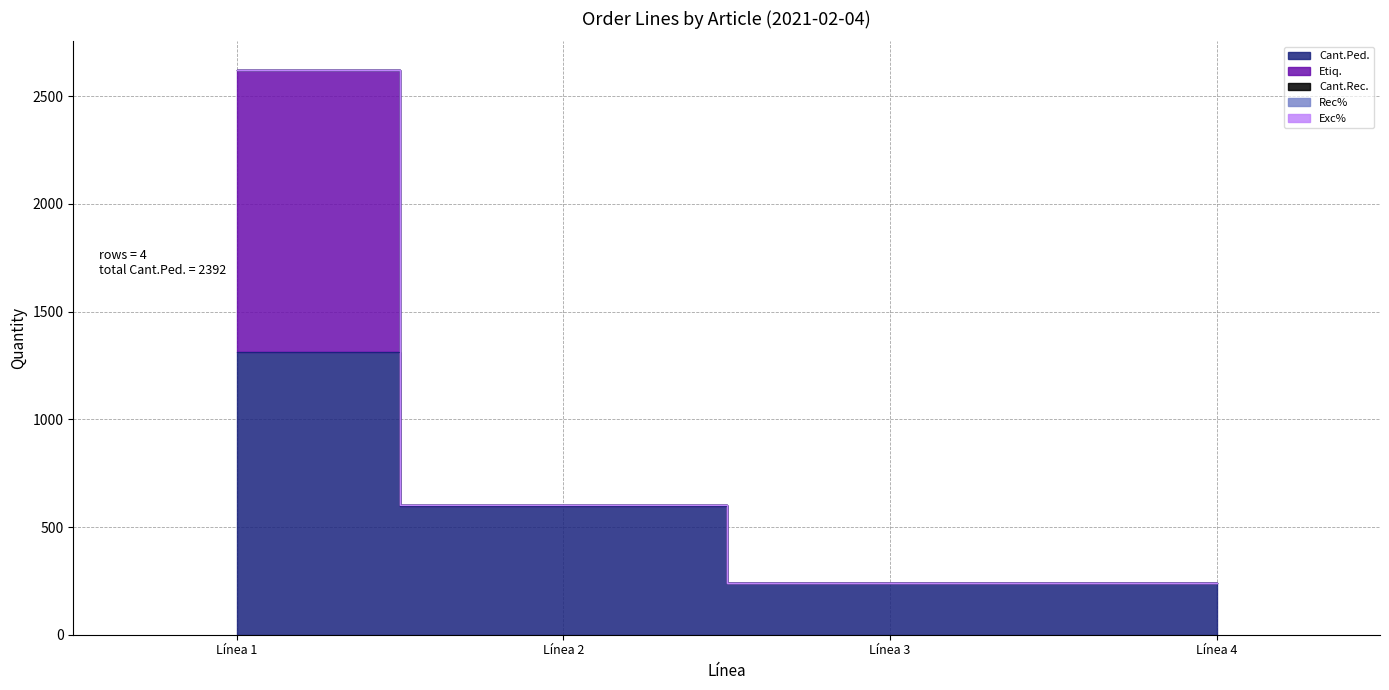

At how many categories does at least one series exceed 349?

2